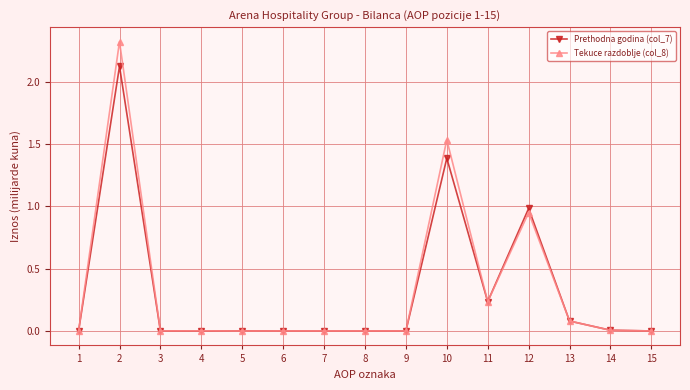

Which series has the largest range (max minus min)?

Tekuce razdoblje (col_8)